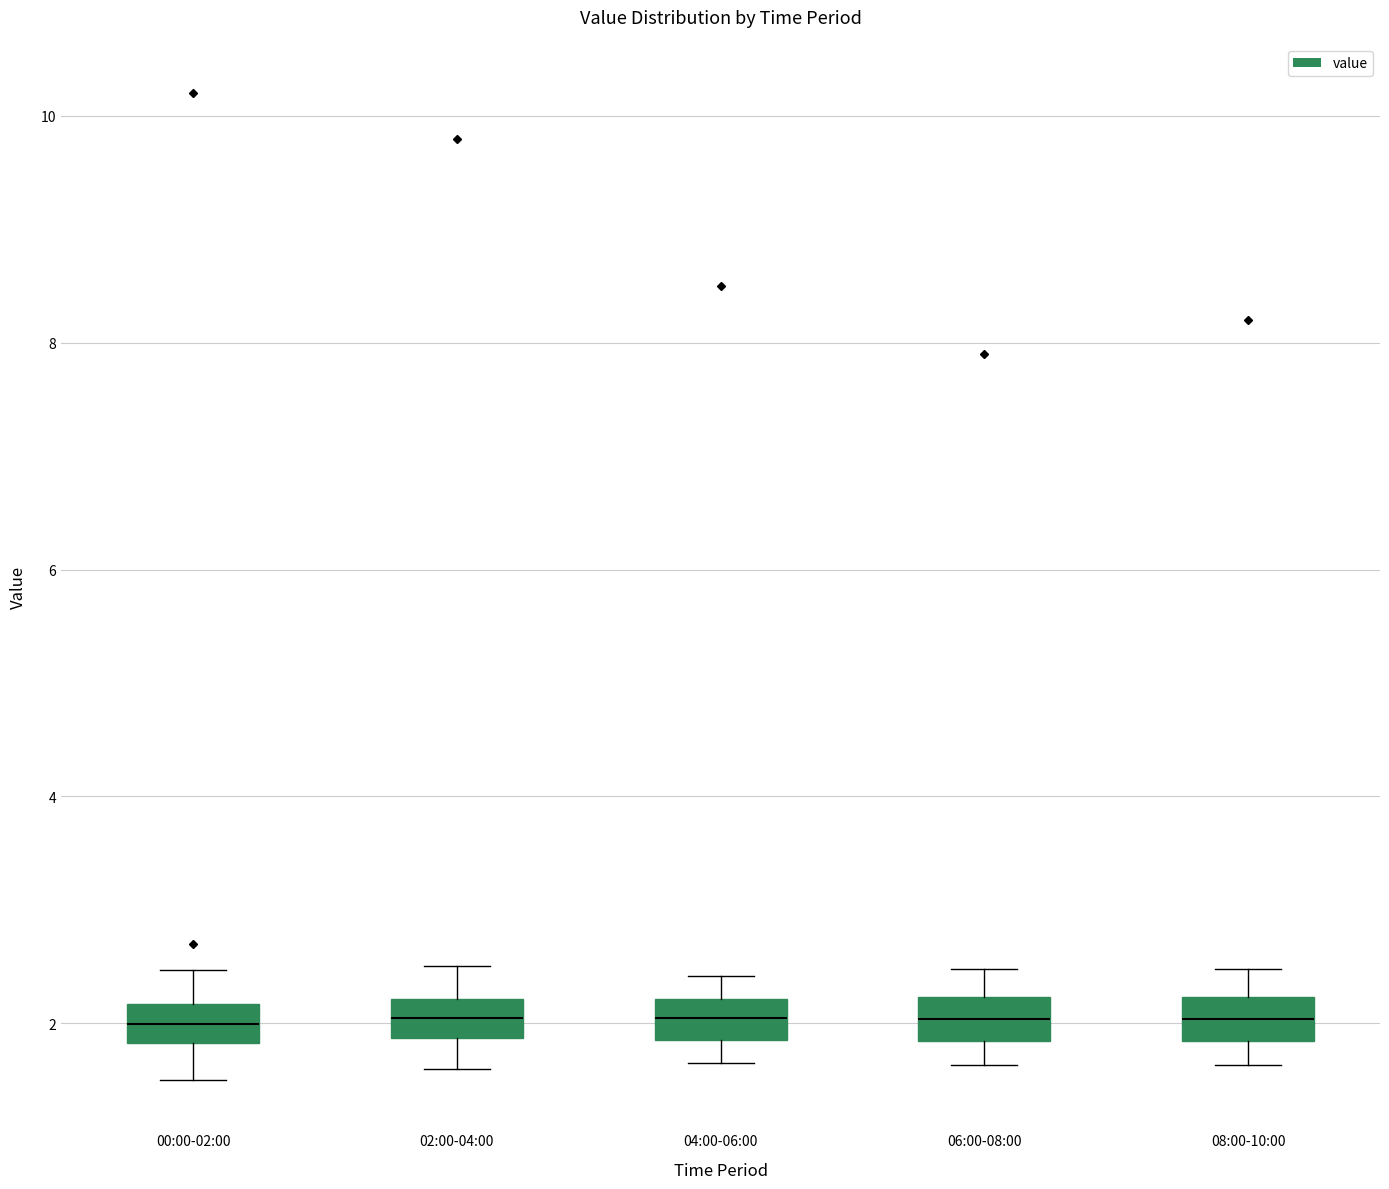

Reading left to right, read every box against the y-axis: the position of its median line, the range the box covers, and the ends of its whiskers. The values are not printed on the chart, so give them approximately, as read against the axis.

00:00-02:00: median 2.0, box 1.8 to 2.2, whiskers 1.6 to 2.4
02:00-04:00: median 2.0, box 1.8 to 2.2, whiskers 1.6 to 2.6
04:00-06:00: median 2.0, box 1.8 to 2.2, whiskers 1.6 to 2.4
06:00-08:00: median 2.0, box 1.8 to 2.2, whiskers 1.6 to 2.4
08:00-10:00: median 2.0, box 1.8 to 2.2, whiskers 1.6 to 2.4